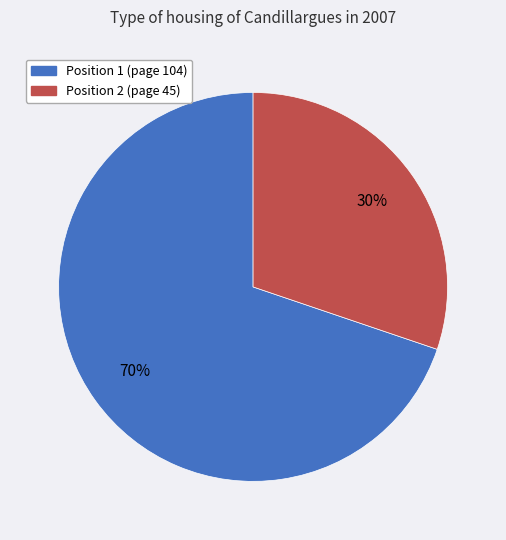

Which slice is the smallest?

Position 2 (page 45)